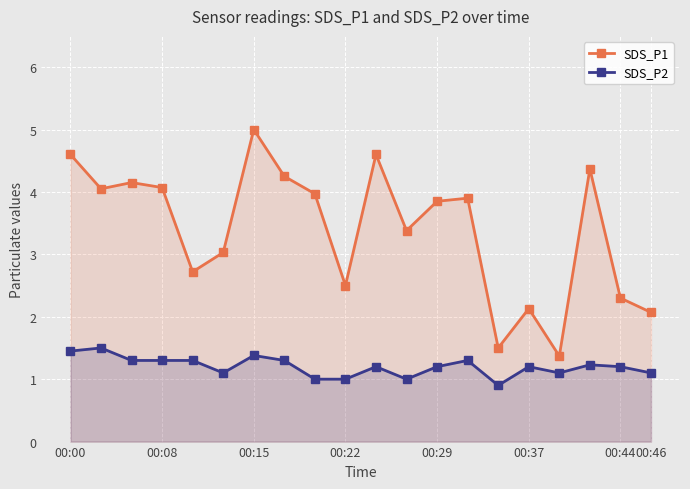

What is the difference between the second highest and minimum values in the SDS_P1 series?

3.2